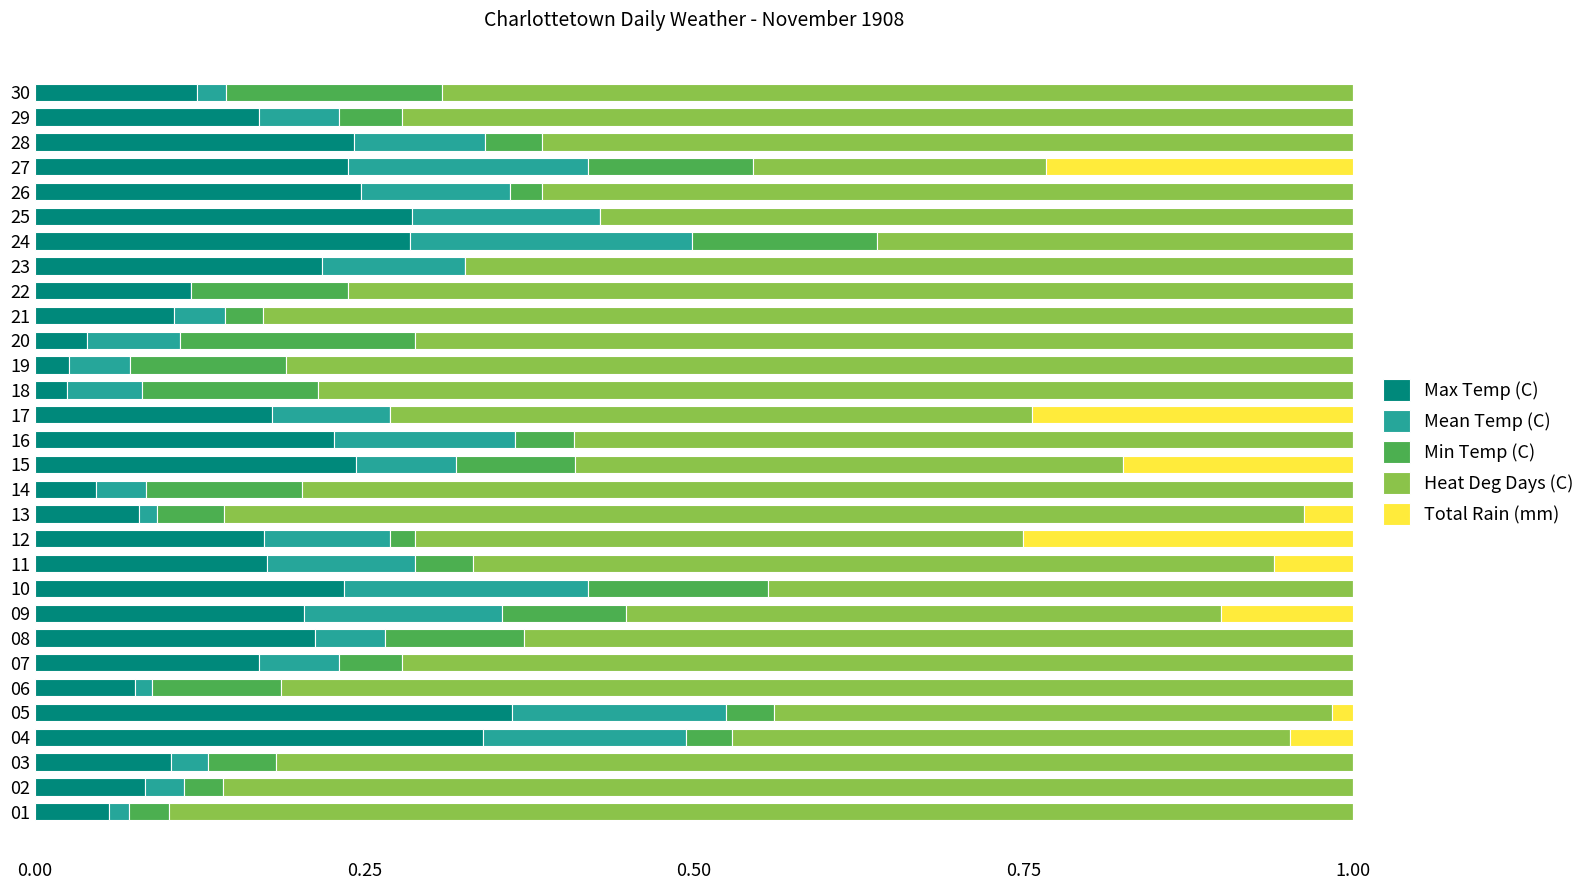

Which category has the highest value in the Max Temp (C) series?

05